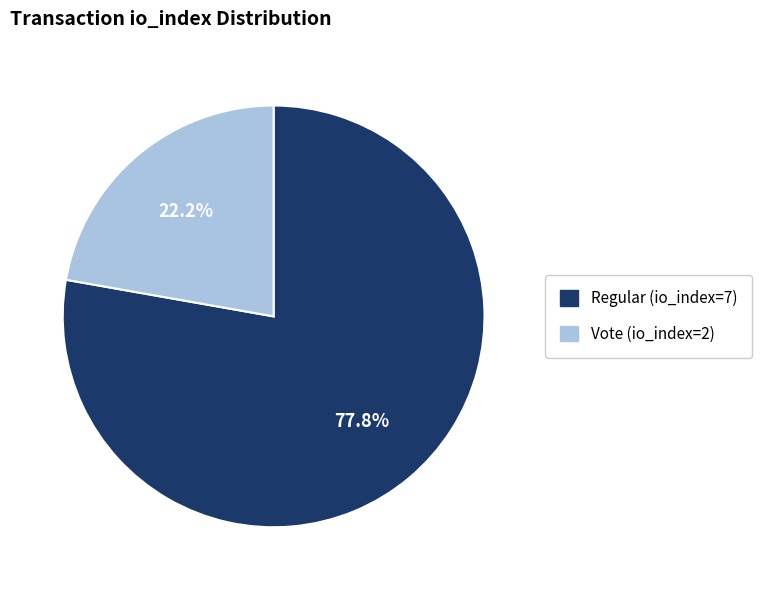

What percentage is the Vote (io_index=2) slice, to the nearest percent?

22%